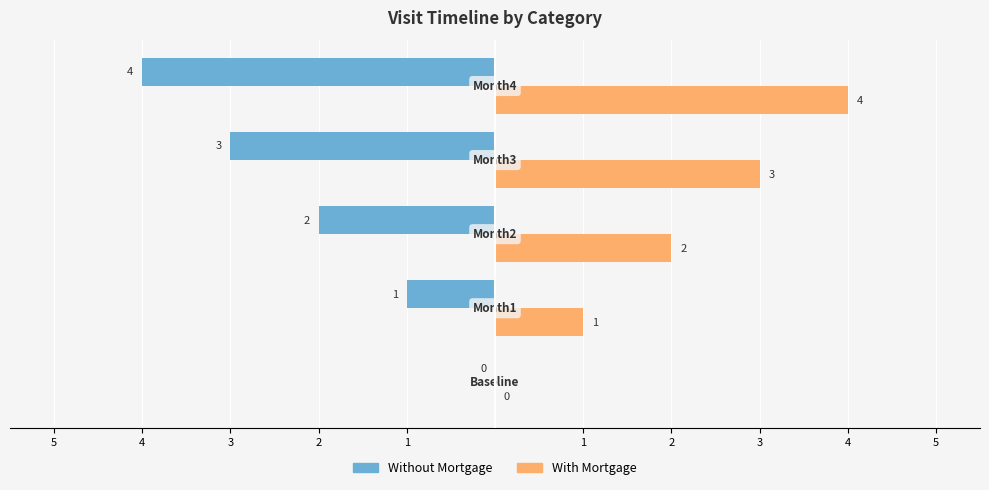

What are all the series names shown in the legend?

Without Mortgage, With Mortgage